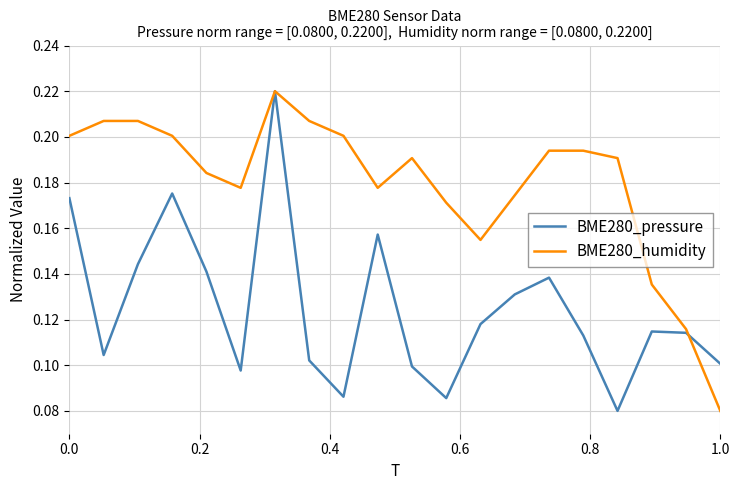

Rank the series by their average value, from lowest to highest.

BME280_pressure, BME280_humidity